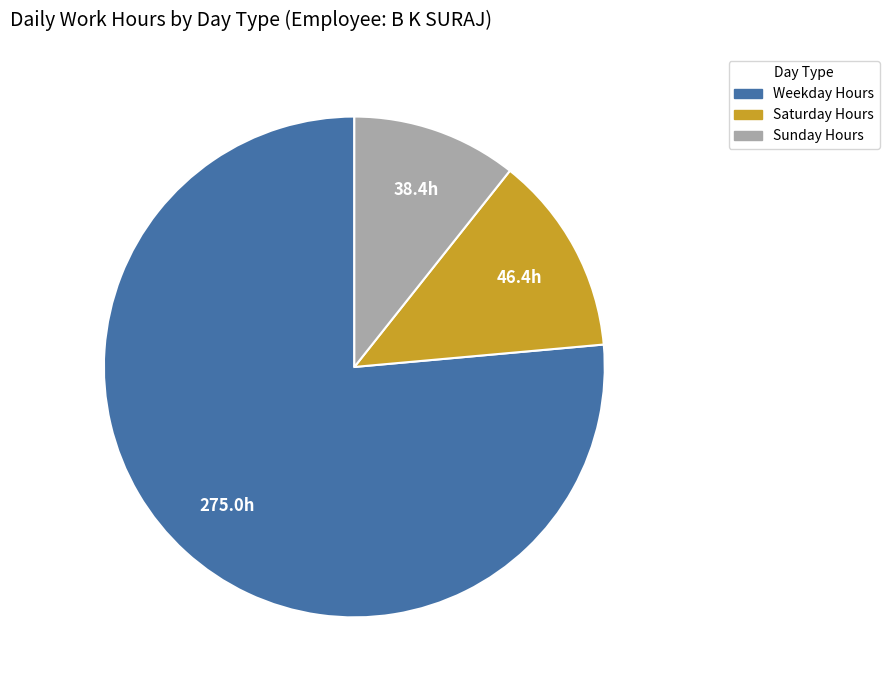

Does any single category account for the majority?

Yes